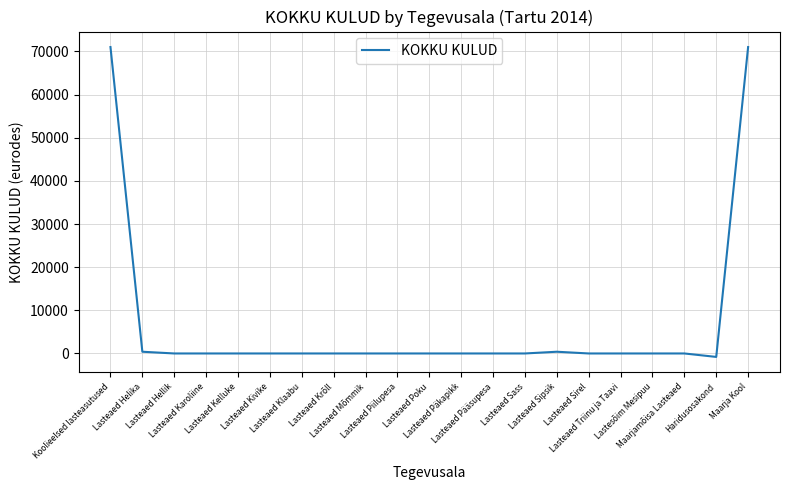

What value does the data have at Haridusosakond, to the nearest 100?

-800